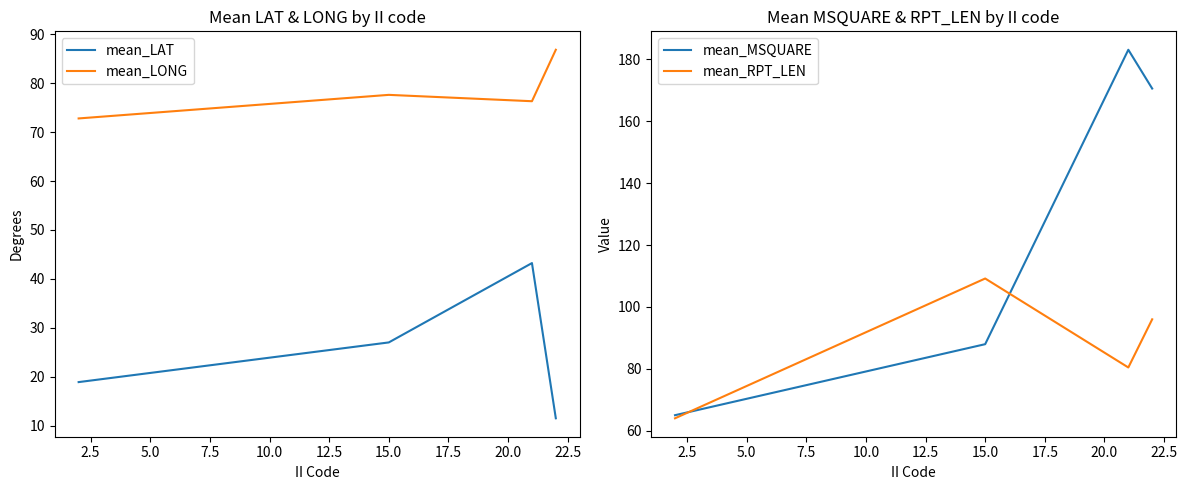

True or false: mean_LONG and mean_LAT intersect in this chart.

False